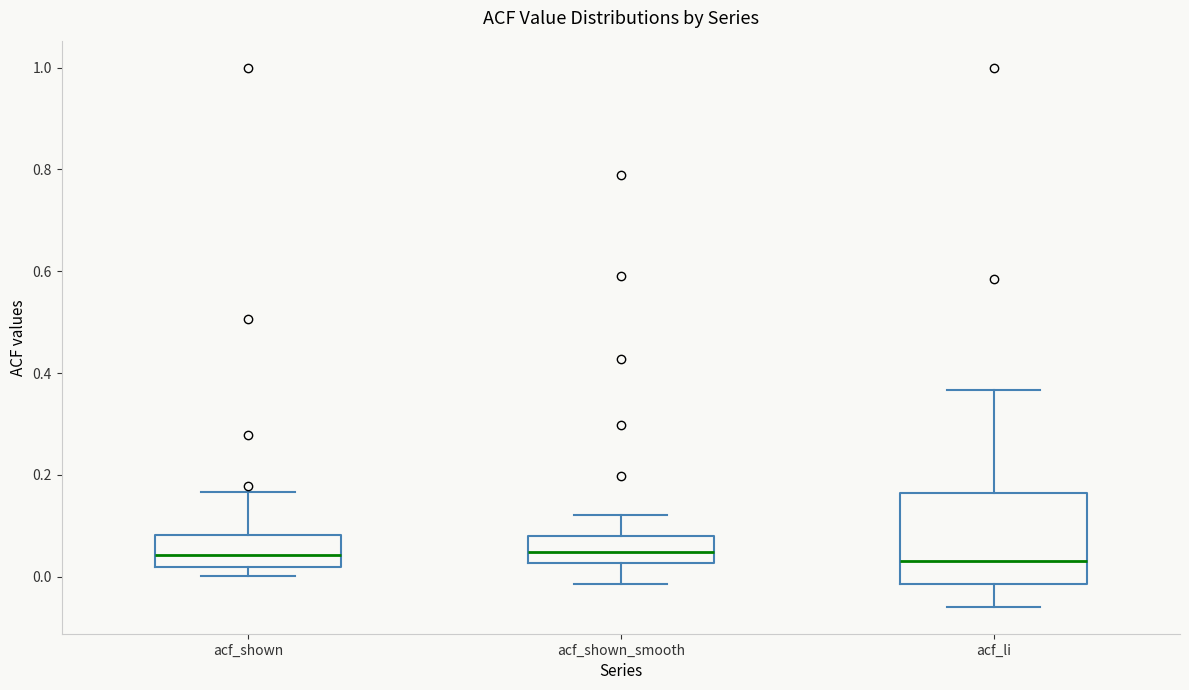

Reading left to right, read every box against the y-axis: the position of its median line, the range the box covers, and the ends of its whiskers. The values are not printed on the chart, so give them approximately, as read against the axis.

acf_shown: median 0.04, box 0.02 to 0.08, whiskers 0.00 to 0.16
acf_shown_smooth: median 0.04, box 0.02 to 0.08, whiskers -0.02 to 0.12
acf_li: median 0.04, box -0.02 to 0.16, whiskers -0.06 to 0.36